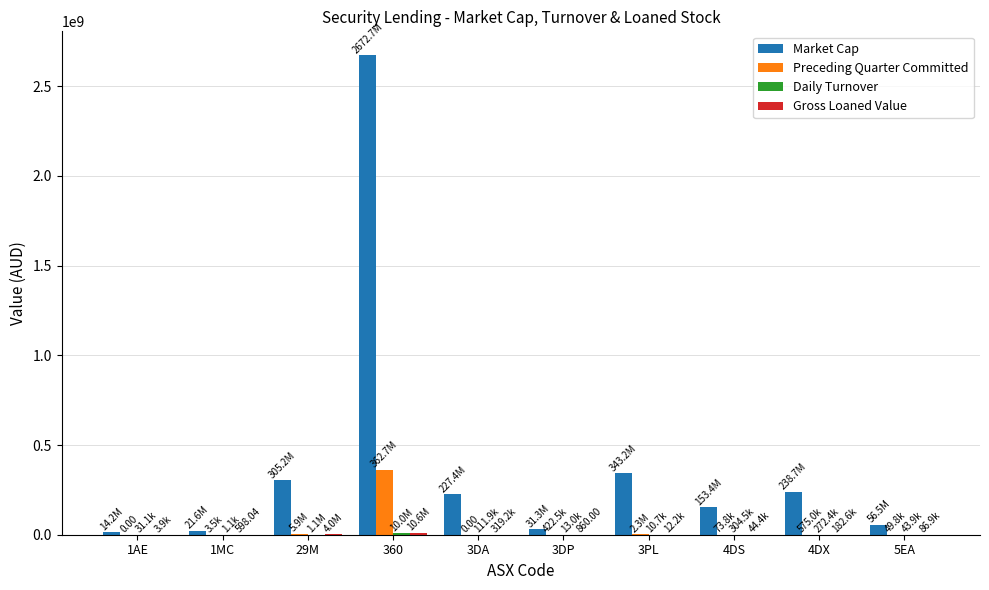

What is the sum of all Market Cap values?

4064309789.2